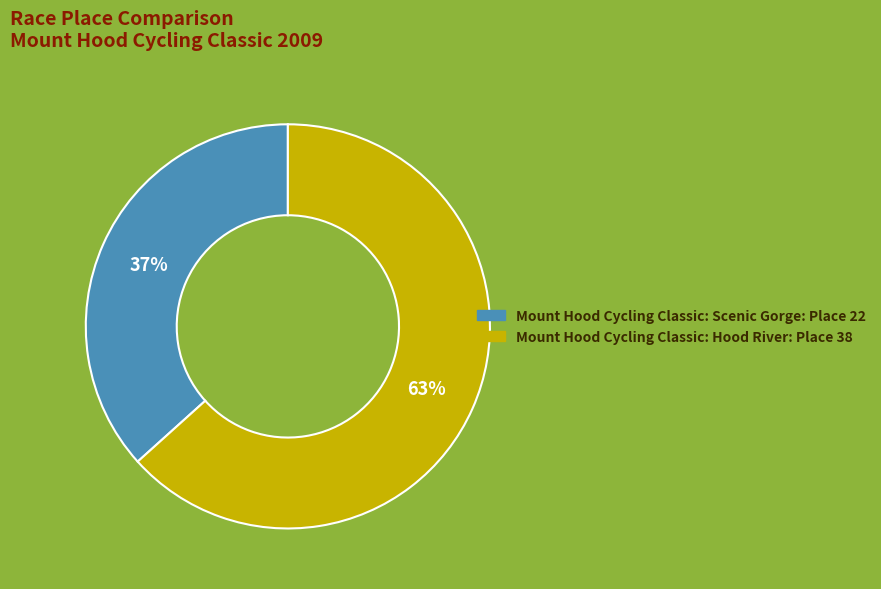

Which has a higher value, Mount Hood Cycling Classic: Scenic Gorge or Mount Hood Cycling Classic: Hood River?

Mount Hood Cycling Classic: Hood River